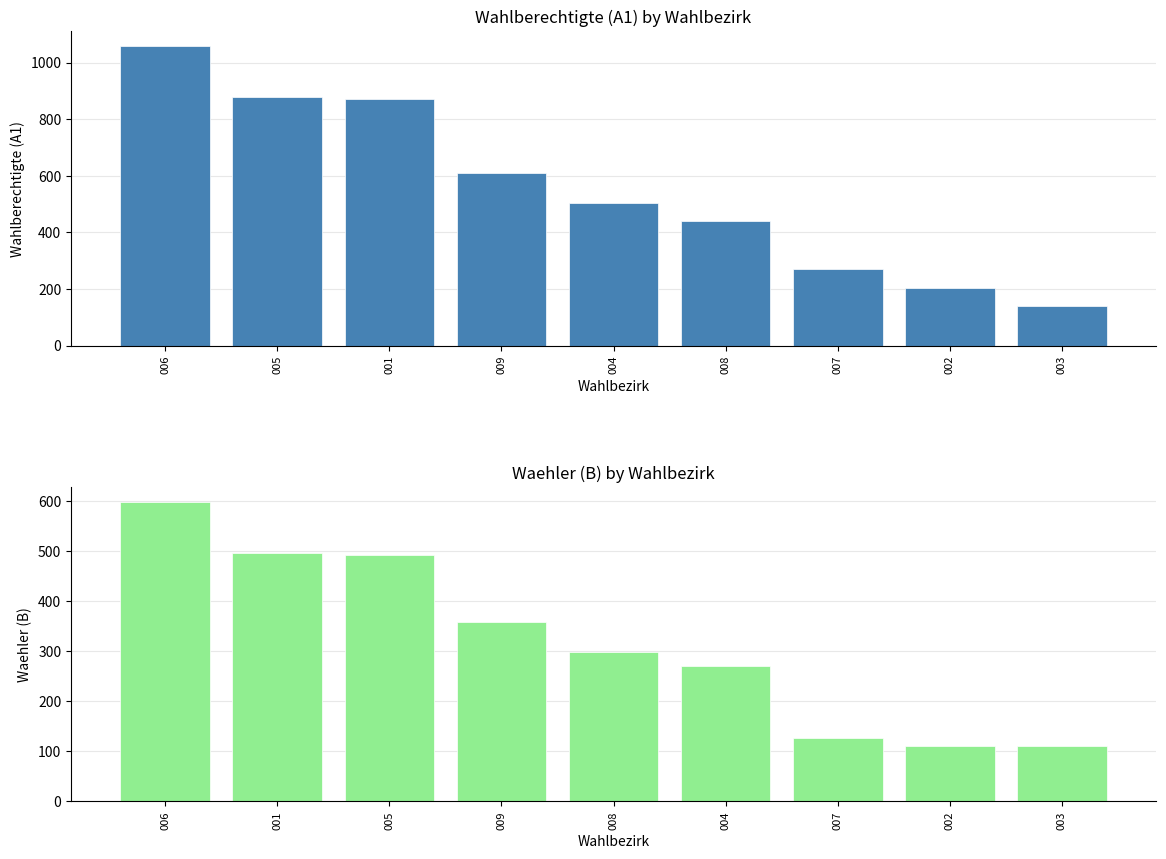

At which label does A1 first exceed 505?

006